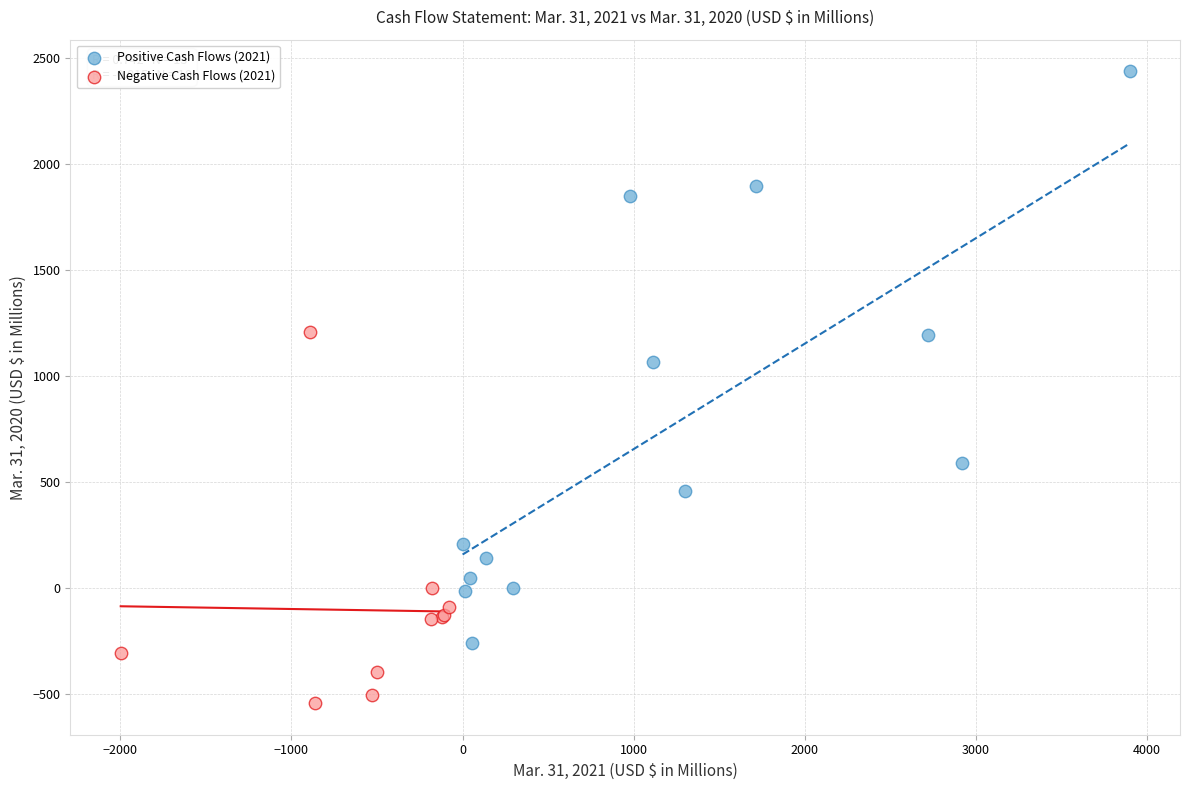

What are all the series names shown in the legend?

Positive Cash Flows (2021), Negative Cash Flows (2021)